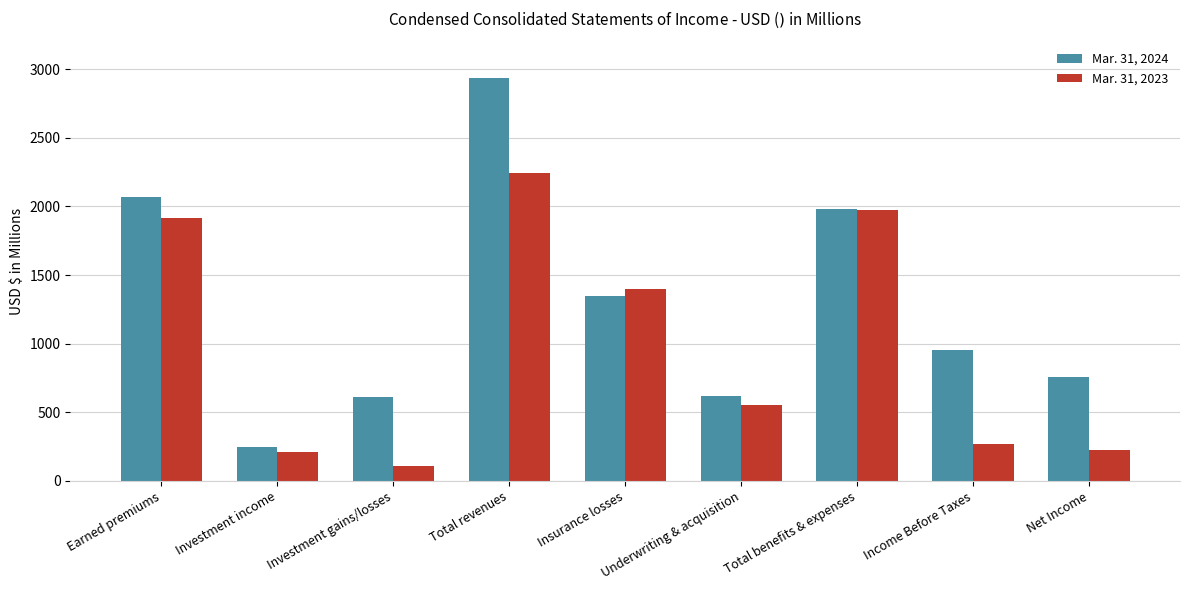

Count the number of categories in the chart.

9